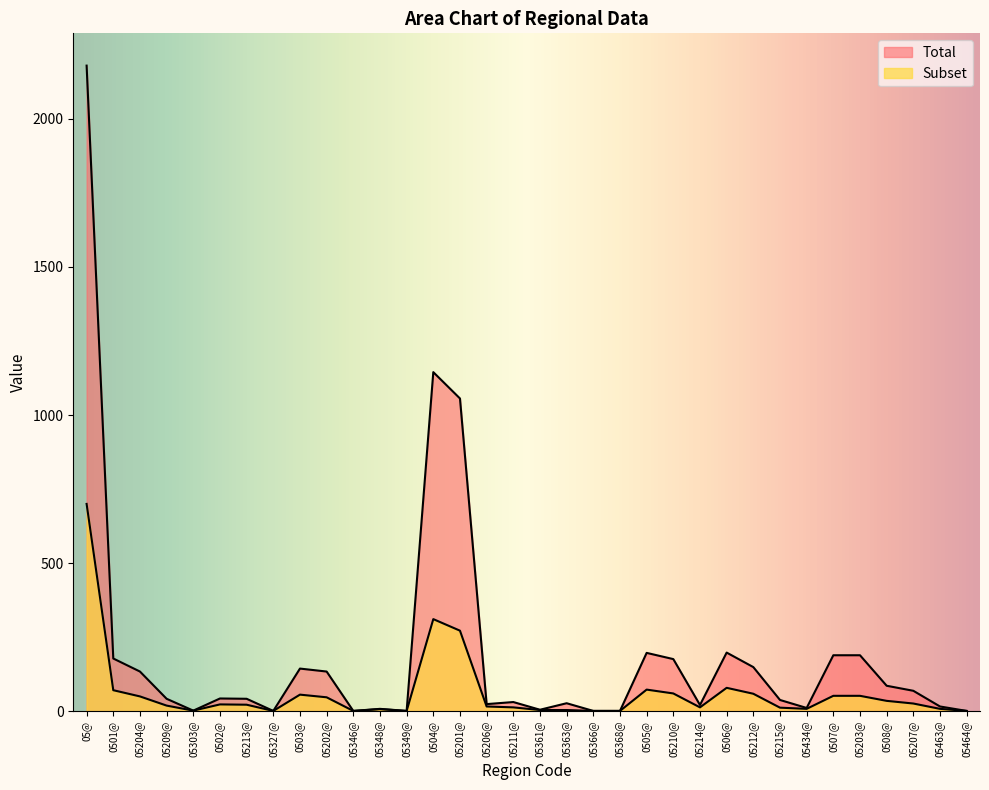

How many values in the Total series are below 42?

16